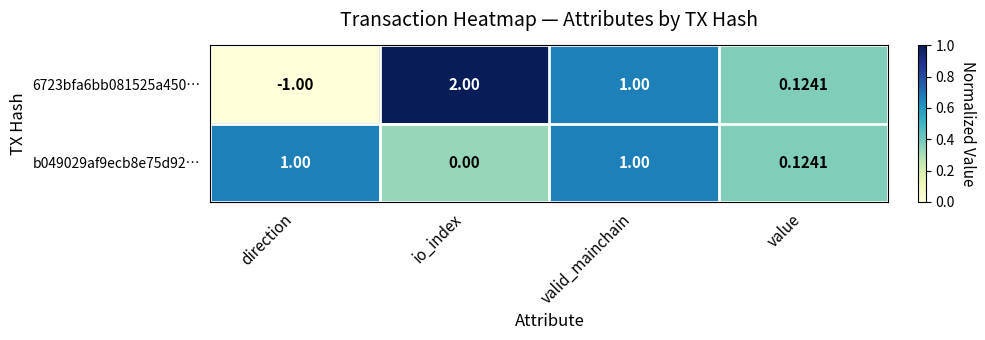

Which label corresponds to the smallest value in the chart?

direction